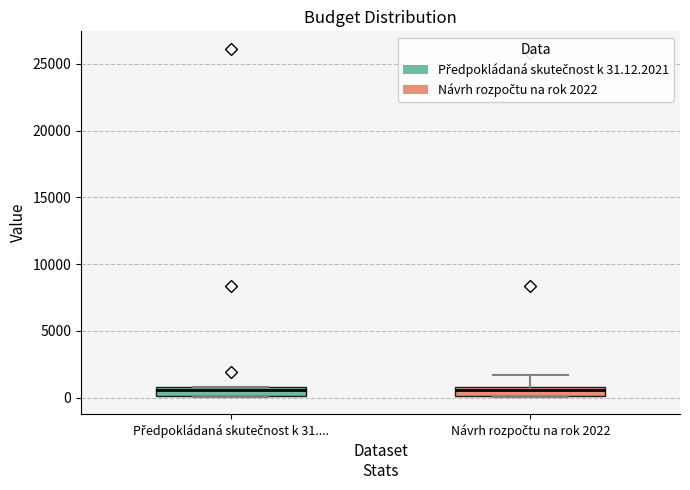

Where is the lower edge of the box for Návrh rozpočtu na rok 2022 on the y-axis? The values are not printed on the chart, so give them approximately, as read against the axis.

0